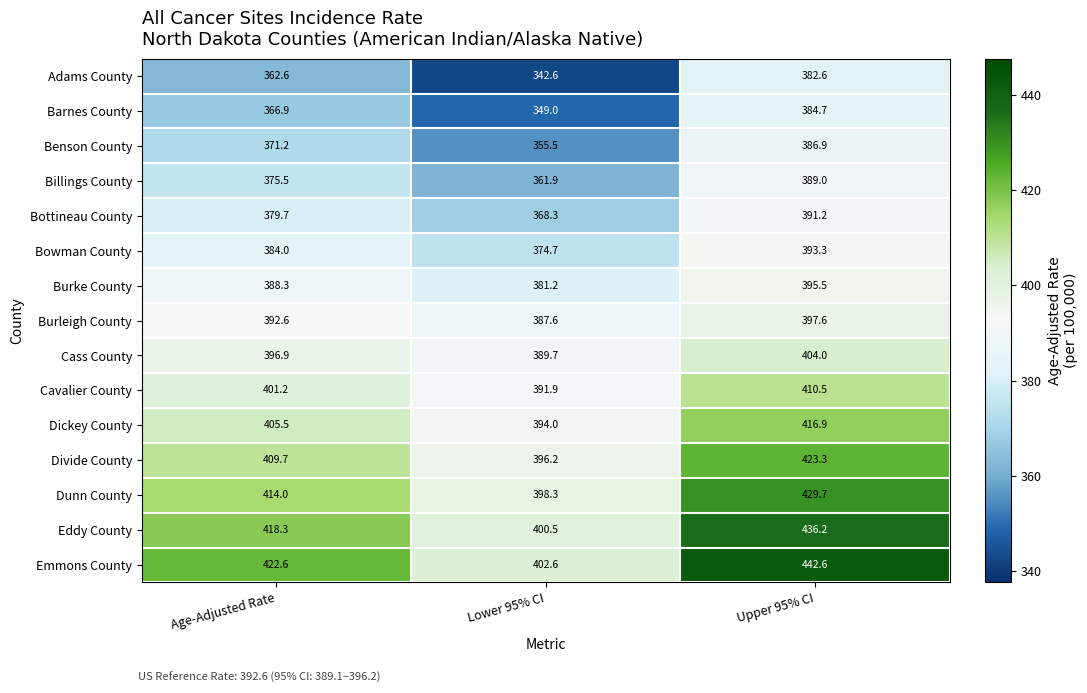

True or false: Divide County has a value of 409.7 at Age-Adjusted Rate.

True